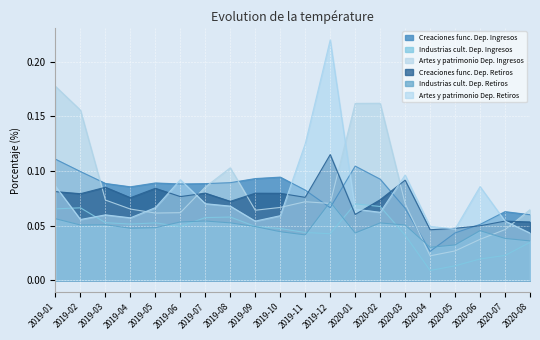

True or false: Industrias cult. Dep. Retiros has a value of 0.0 at 2020-05.

True